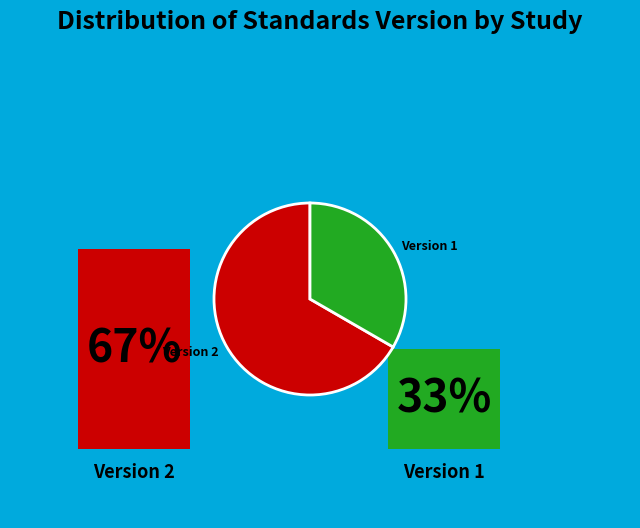

True or false: Version 2 accounts for 67% of the total.

True